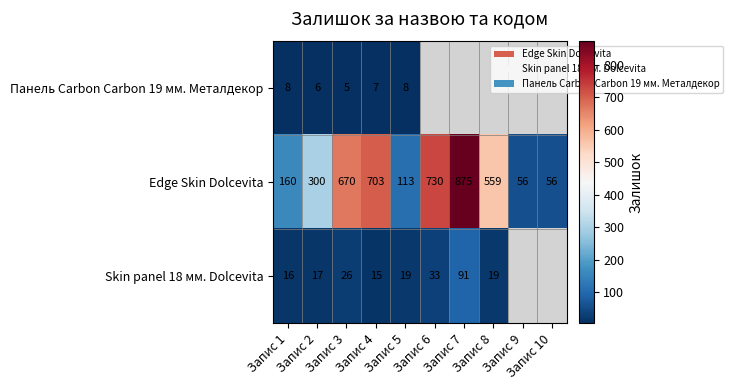

What is the minimum value shown in the chart?

5.0